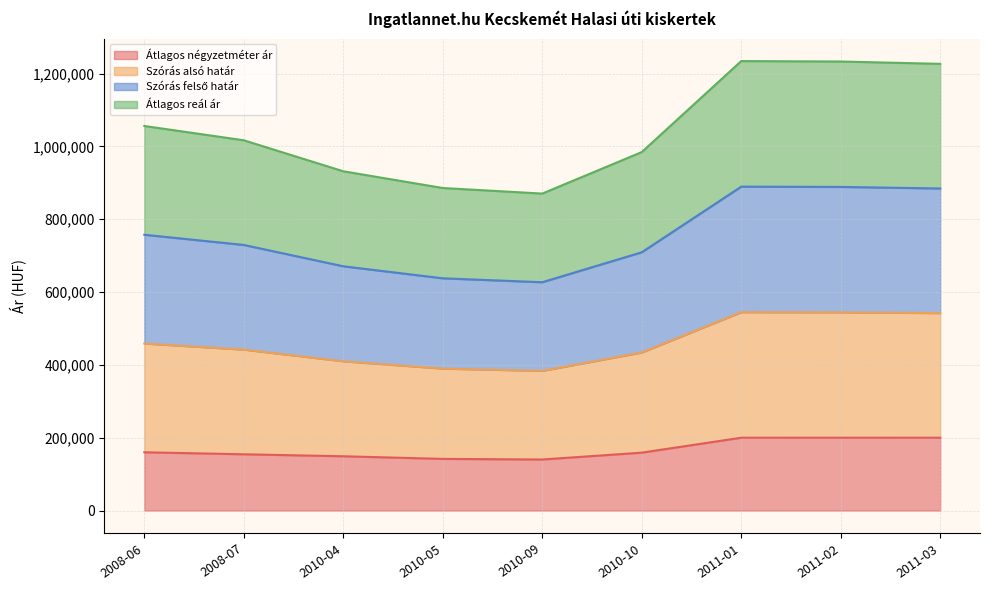

Which label corresponds to the largest value in the chart?

2011-01